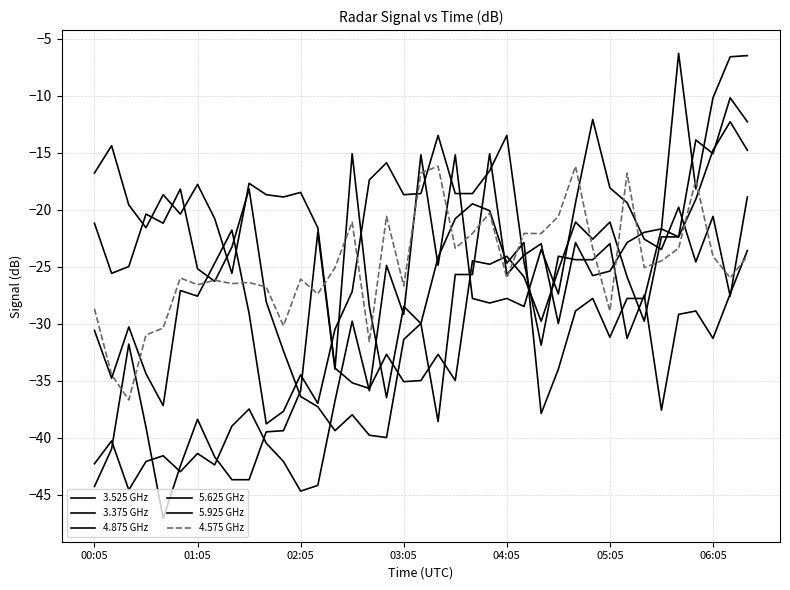

Is this an area chart (filled region under the line)?

No